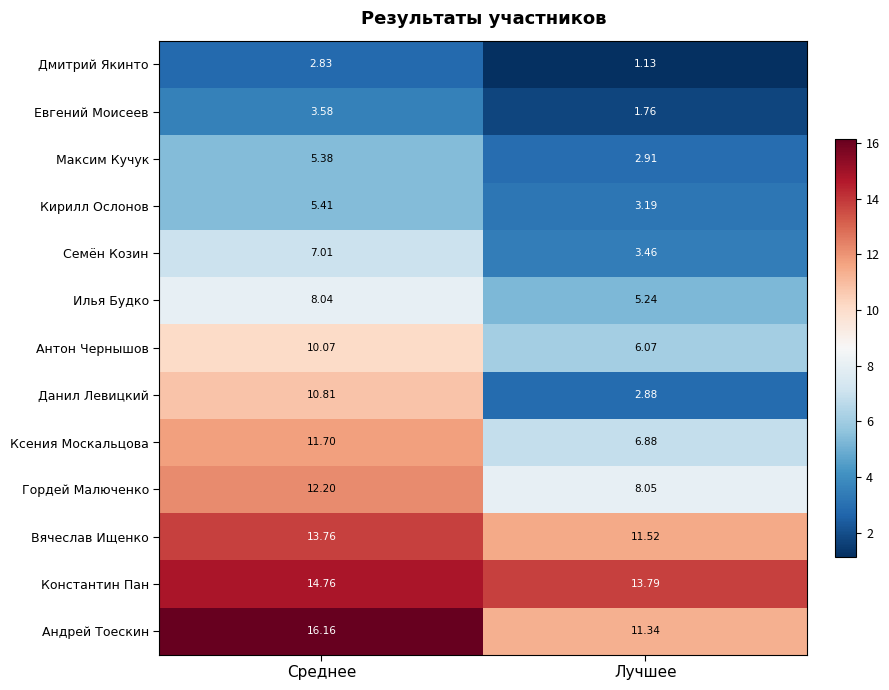

At which category is the sum across all series the highest?

Среднее